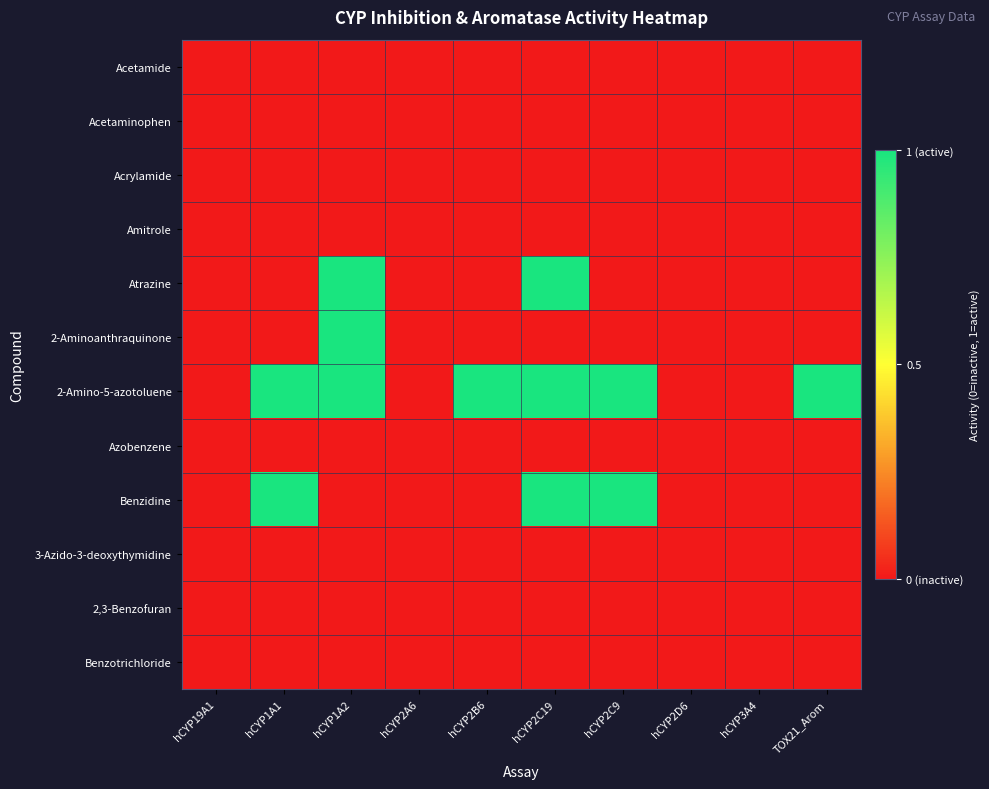

Reading left to right, list all the values displayed in this chart.

Acetamide: hCYP19A1=0	hCYP1A1=0	hCYP1A2=0	hCYP2A6=0	hCYP2B6=0	hCYP2C19=0	hCYP2C9=0	hCYP2D6=0	hCYP3A4=0	TOX21_Arom=0
Acetaminophen: hCYP19A1=0	hCYP1A1=0	hCYP1A2=0	hCYP2A6=0	hCYP2B6=0	hCYP2C19=0	hCYP2C9=0	hCYP2D6=0	hCYP3A4=0	TOX21_Arom=0
Acrylamide: hCYP19A1=0	hCYP1A1=0	hCYP1A2=0	hCYP2A6=0	hCYP2B6=0	hCYP2C19=0	hCYP2C9=0	hCYP2D6=0	hCYP3A4=0	TOX21_Arom=0
Amitrole: hCYP19A1=0	hCYP1A1=0	hCYP1A2=0	hCYP2A6=0	hCYP2B6=0	hCYP2C19=0	hCYP2C9=0	hCYP2D6=0	hCYP3A4=0	TOX21_Arom=0
Atrazine: hCYP19A1=0	hCYP1A1=0	hCYP1A2=1	hCYP2A6=0	hCYP2B6=0	hCYP2C19=1	hCYP2C9=0	hCYP2D6=0	hCYP3A4=0	TOX21_Arom=0
2-Aminoanthraquinone: hCYP19A1=0	hCYP1A1=0	hCYP1A2=1	hCYP2A6=0	hCYP2B6=0	hCYP2C19=0	hCYP2C9=0	hCYP2D6=0	hCYP3A4=0	TOX21_Arom=0
2-Amino-5-azotoluene: hCYP19A1=0	hCYP1A1=1	hCYP1A2=1	hCYP2A6=0	hCYP2B6=1	hCYP2C19=1	hCYP2C9=1	hCYP2D6=0	hCYP3A4=0	TOX21_Arom=1
Azobenzene: hCYP19A1=0	hCYP1A1=0	hCYP1A2=0	hCYP2A6=0	hCYP2B6=0	hCYP2C19=0	hCYP2C9=0	hCYP2D6=0	hCYP3A4=0	TOX21_Arom=0
Benzidine: hCYP19A1=0	hCYP1A1=1	hCYP1A2=0	hCYP2A6=0	hCYP2B6=0	hCYP2C19=1	hCYP2C9=1	hCYP2D6=0	hCYP3A4=0	TOX21_Arom=0
3-Azido-3-deoxythymidine: hCYP19A1=0	hCYP1A1=0	hCYP1A2=0	hCYP2A6=0	hCYP2B6=0	hCYP2C19=0	hCYP2C9=0	hCYP2D6=0	hCYP3A4=0	TOX21_Arom=0
2,3-Benzofuran: hCYP19A1=0	hCYP1A1=0	hCYP1A2=0	hCYP2A6=0	hCYP2B6=0	hCYP2C19=0	hCYP2C9=0	hCYP2D6=0	hCYP3A4=0	TOX21_Arom=0
Benzotrichloride: hCYP19A1=0	hCYP1A1=0	hCYP1A2=0	hCYP2A6=0	hCYP2B6=0	hCYP2C19=0	hCYP2C9=0	hCYP2D6=0	hCYP3A4=0	TOX21_Arom=0